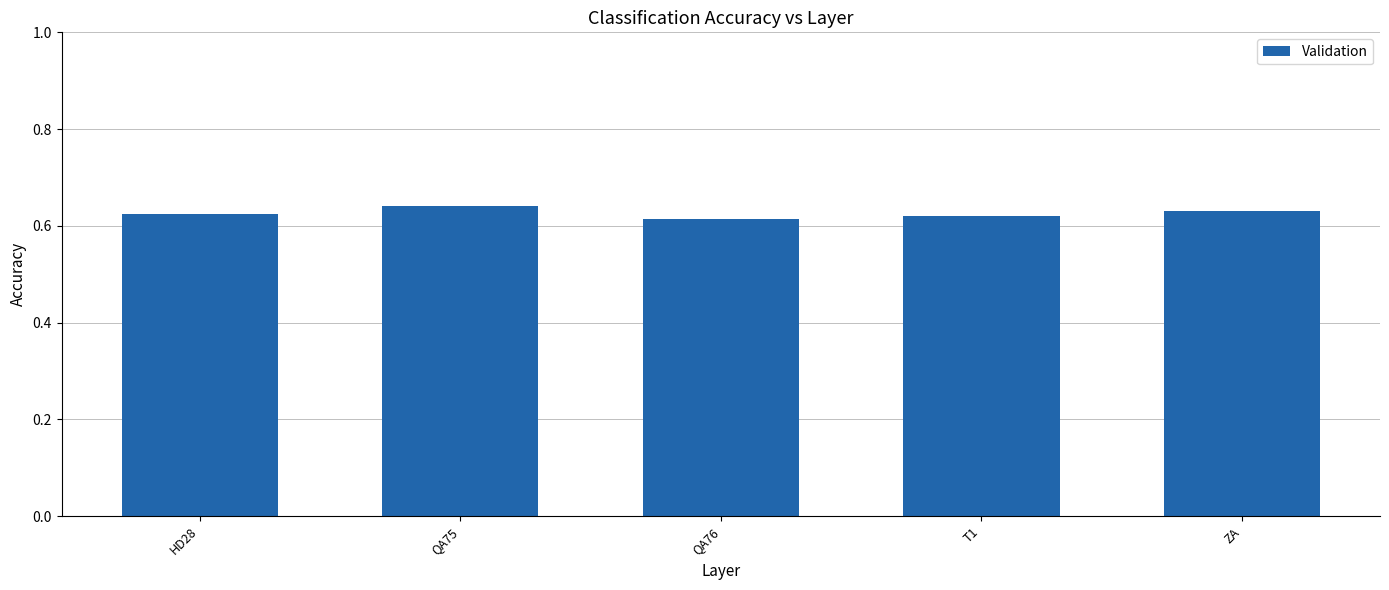

Count the values in the range 0 to 1.

5